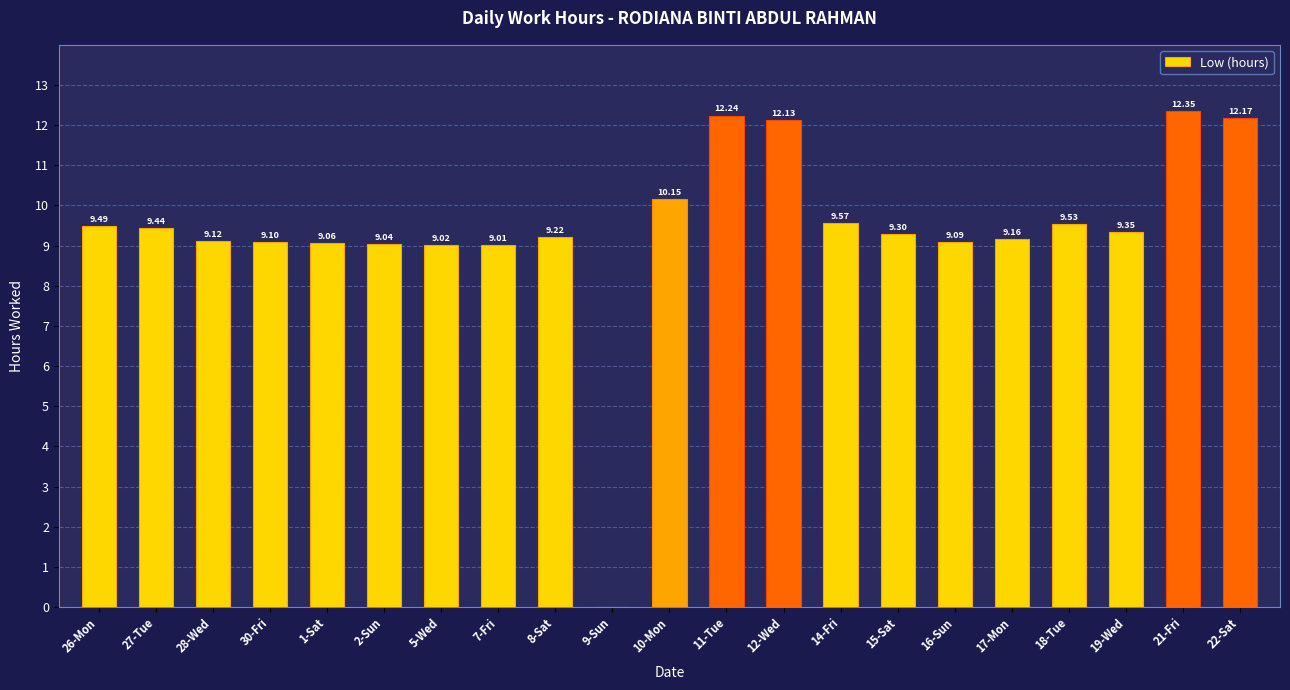

The value at 28-Wed is 15.7. True or false?

False